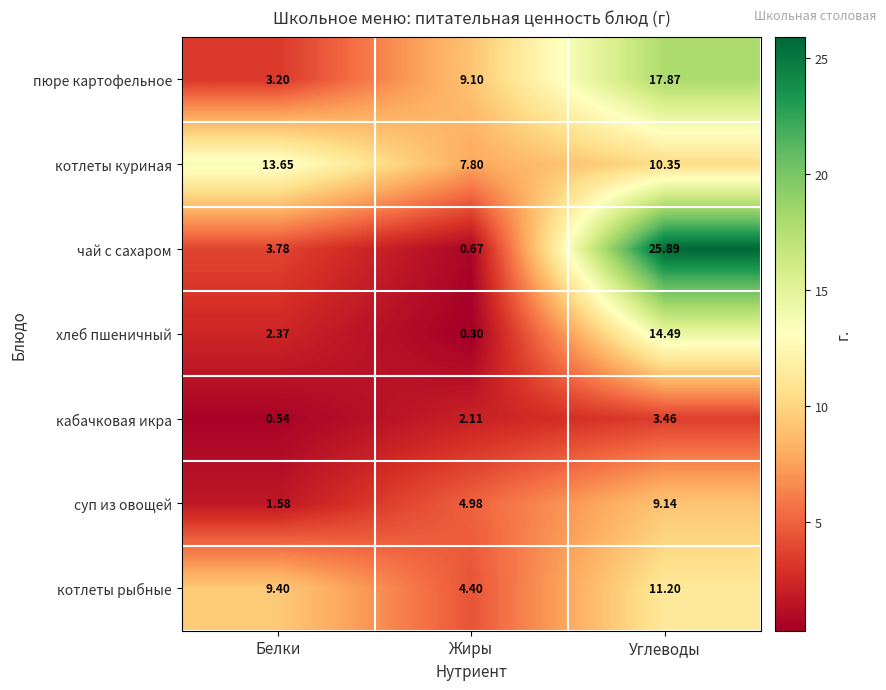

Which series has the largest total across all categories?

котлеты куриная